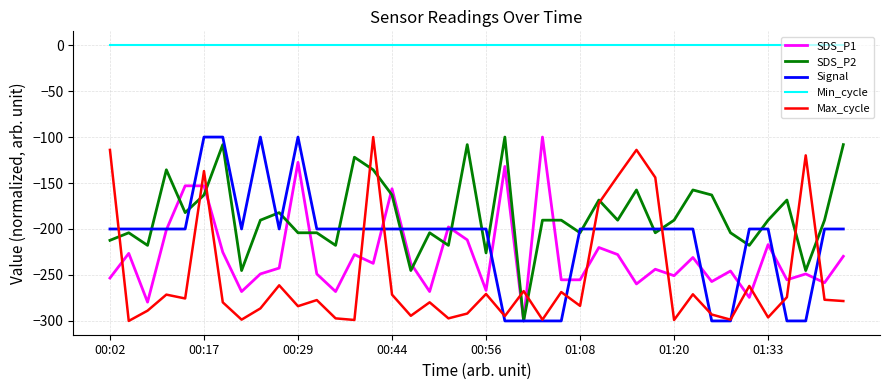

Is this an area chart (filled region under the line)?

No